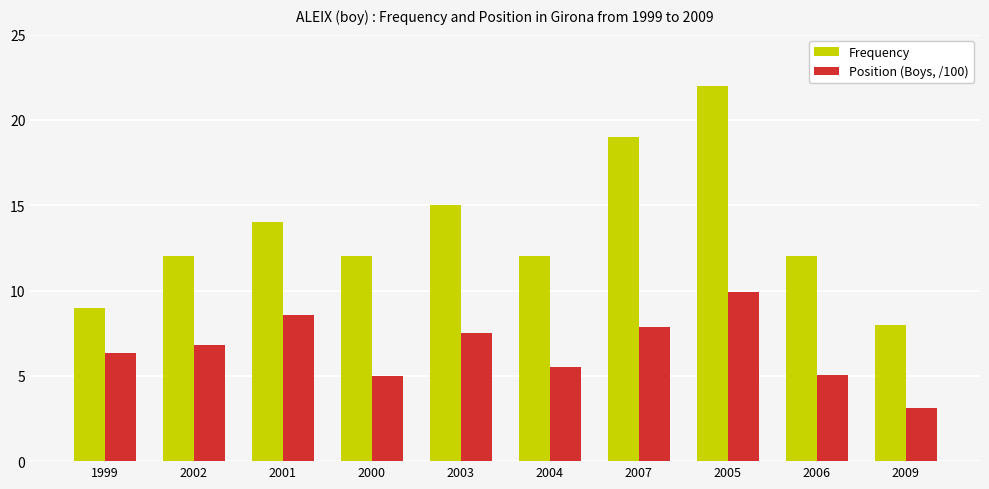

Does the chart contain any negative values?

No